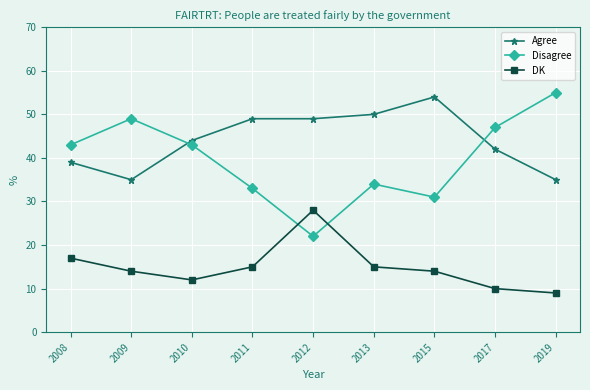

Is the value of Disagree at 2011 greater than the value of Agree at 2009?

No